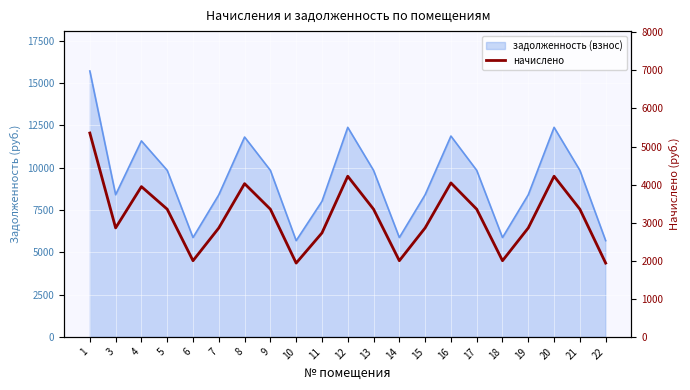

What is the ratio of the value at 8 to the value at 18?

2.0